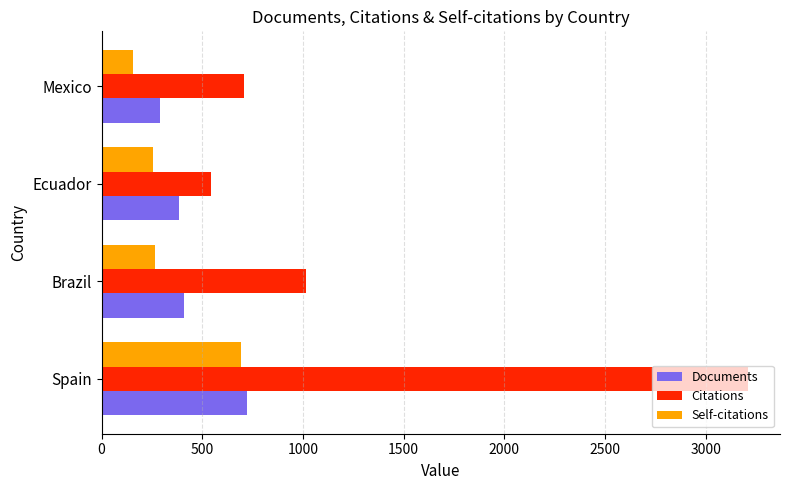

What is the lowest value of the Documents series?

289